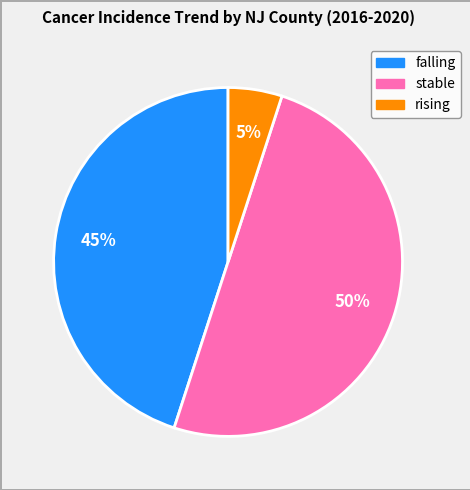

How many segments does this pie chart have?

3